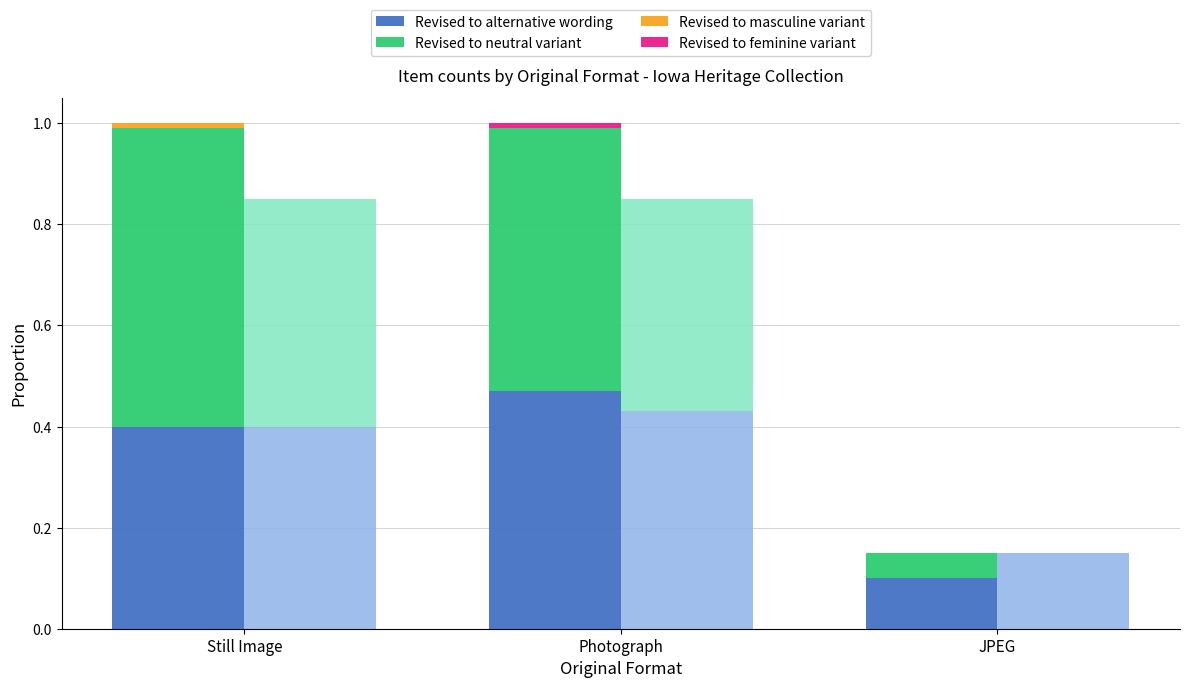

Does the chart contain any negative values?

No